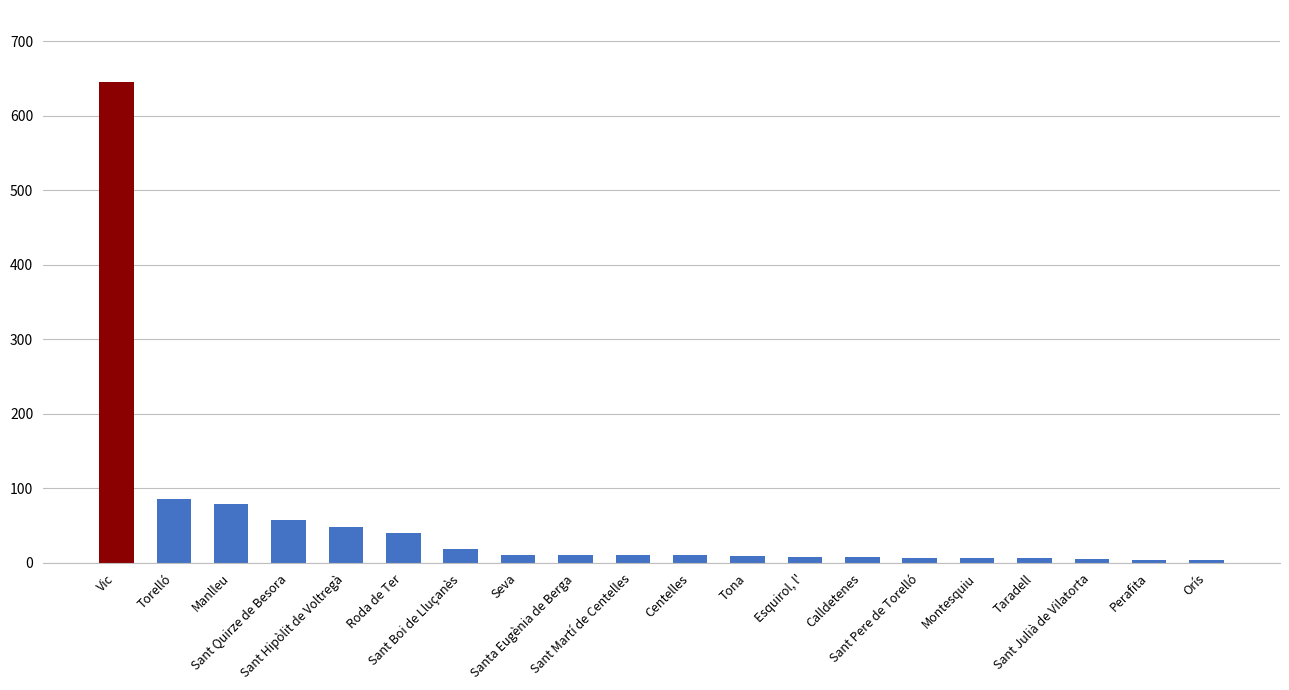

True or false: the data shows 58 at Sant Quirze de Besora.

True